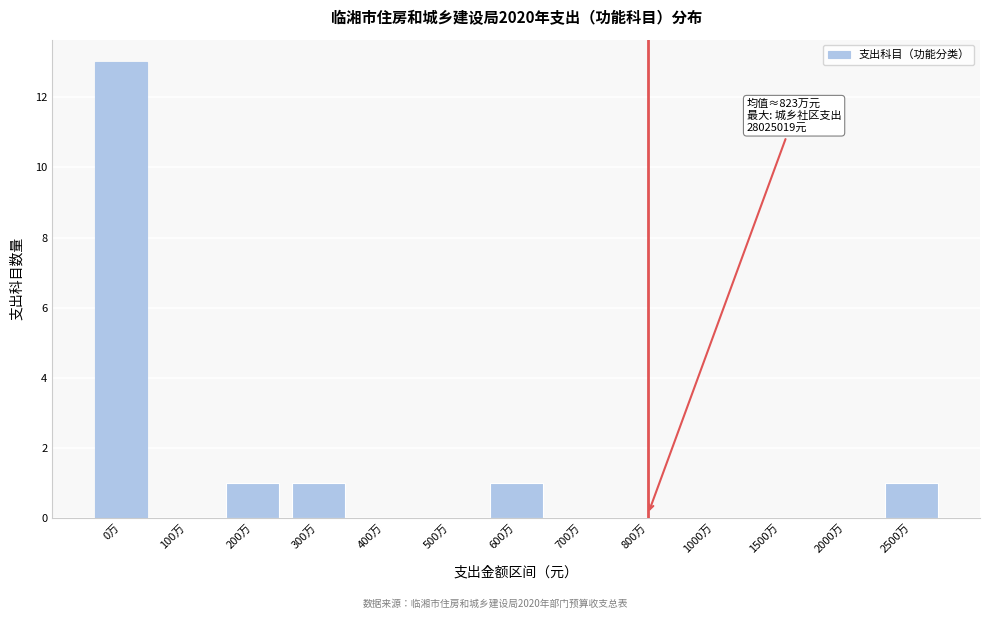

Reading left to right, list all the values displayed in this chart.

0万=13	100万=0	200万=1	300万=1	400万=0	500万=0	600万=1	700万=0	800万=0	1000万=0	1500万=0	2000万=0	2500万=1